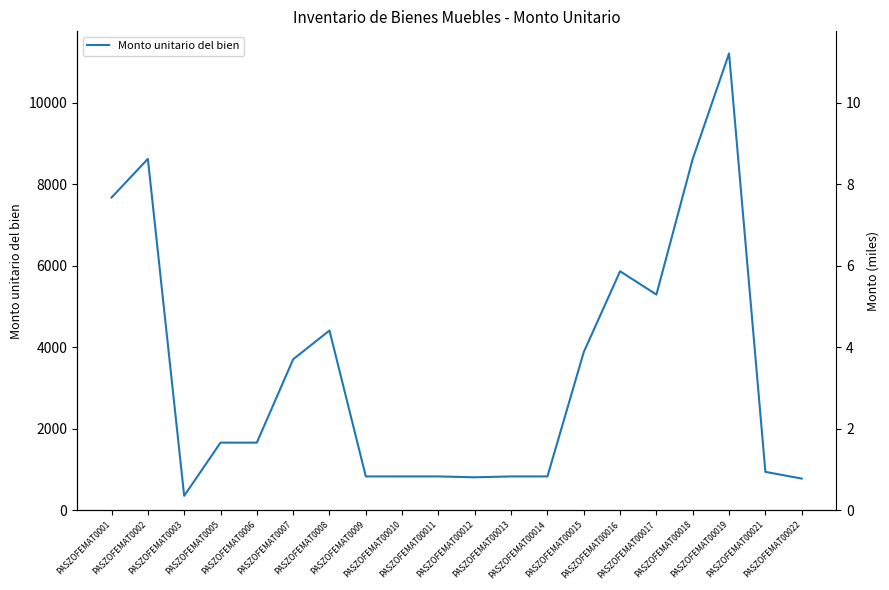

Reading right to left, list all the values displayed in this chart.

775.0	939.7	11206.9	8620.7	5290.5	5862.1	3879.3	828.1	828.1	807.0	828.1	828.1	828.1	4408.6	3702.6	1657.1	1657.1	351.9	8619.8	7671.6